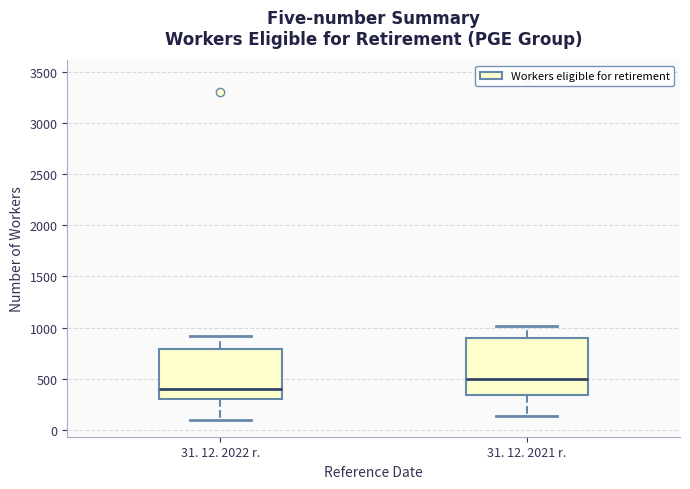

Reading left to right, read every box against the y-axis: the position of its median line, the range the box covers, and the ends of its whiskers. The values are not printed on the chart, so give them approximately, as read against the axis.

31. 12. 2022 r.: median 400, box 300 to 800, whiskers 100 to 900
31. 12. 2021 r.: median 500, box 350 to 900, whiskers 150 to 1000